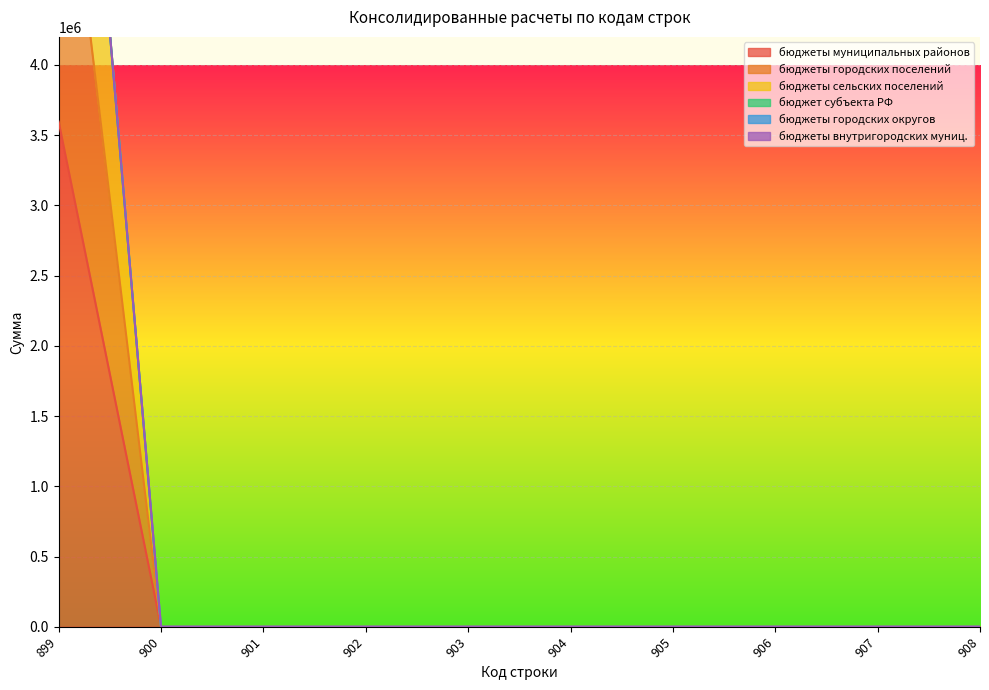

True or false: бюджеты муниципальных районов and бюджеты сельских поселений cross at least once.

False